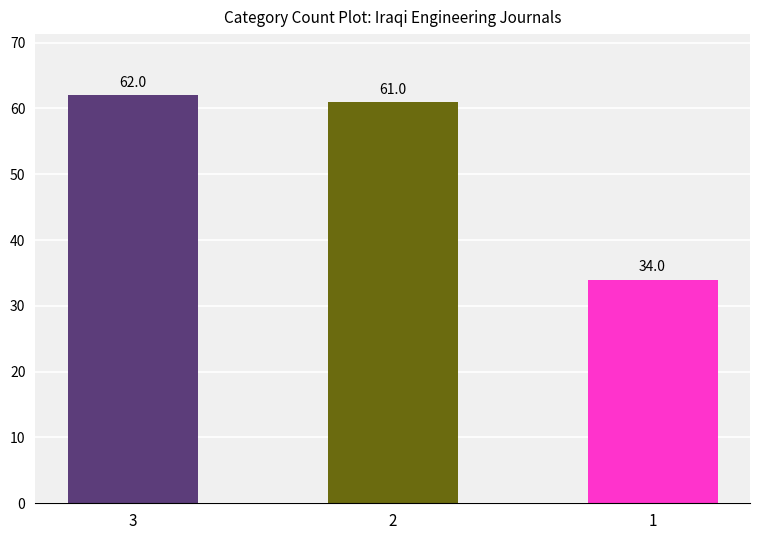

True or false: the data shows 62 at 3.

True